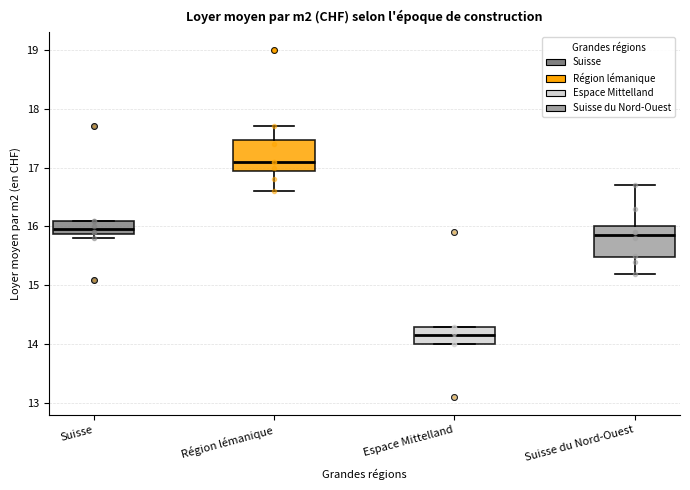

Reading left to right, read every box against the y-axis: the position of its median line, the range the box covers, and the ends of its whiskers. The values are not printed on the chart, so give them approximately, as read against the axis.

Suisse: median 16.0, box 15.9 to 16.1, whiskers 15.8 to 16.1
Région lémanique: median 17.1, box 17.0 to 17.5, whiskers 16.6 to 17.7
Espace Mittelland: median 14.2, box 14.0 to 14.3, whiskers 14.0 to 14.3
Suisse du Nord-Ouest: median 15.9, box 15.5 to 16.0, whiskers 15.2 to 16.7